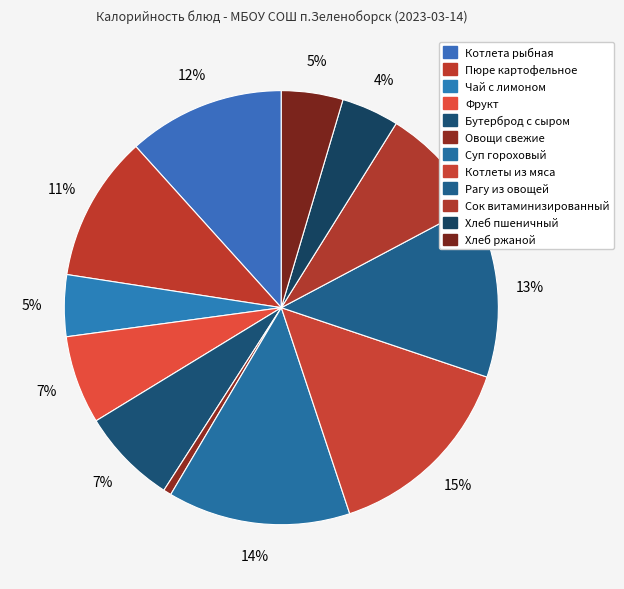

Approximately how many times larger is the value at Фрукт compared to Сок витаминизированный?

0.8